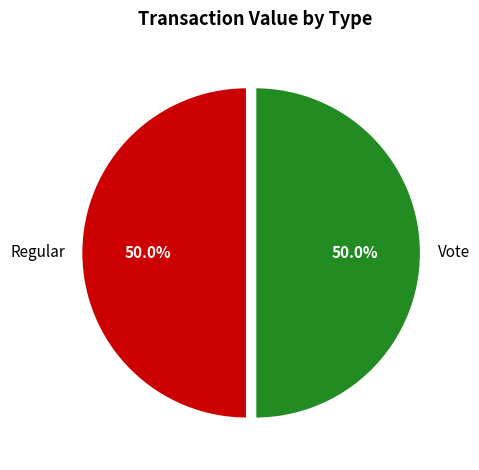

Is the sum of Regular and Vote greater than half?

Yes